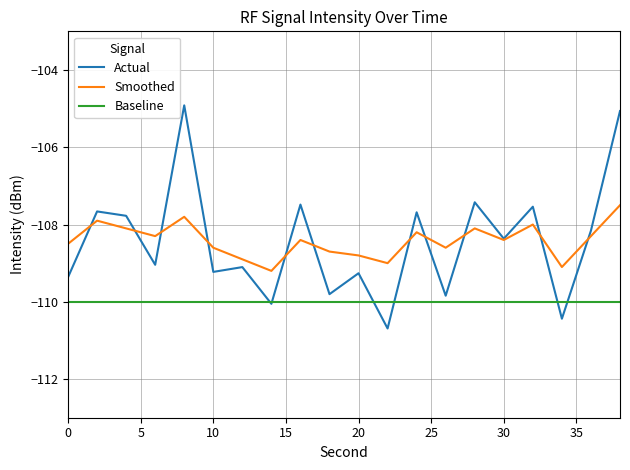

What is the smallest value displayed?

-110.7